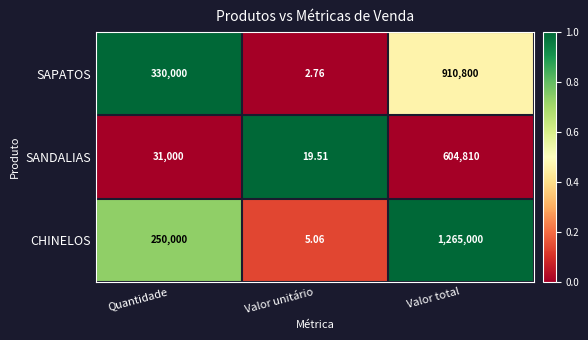

At which label is SAPATOS closest to 455401?

Quantidade